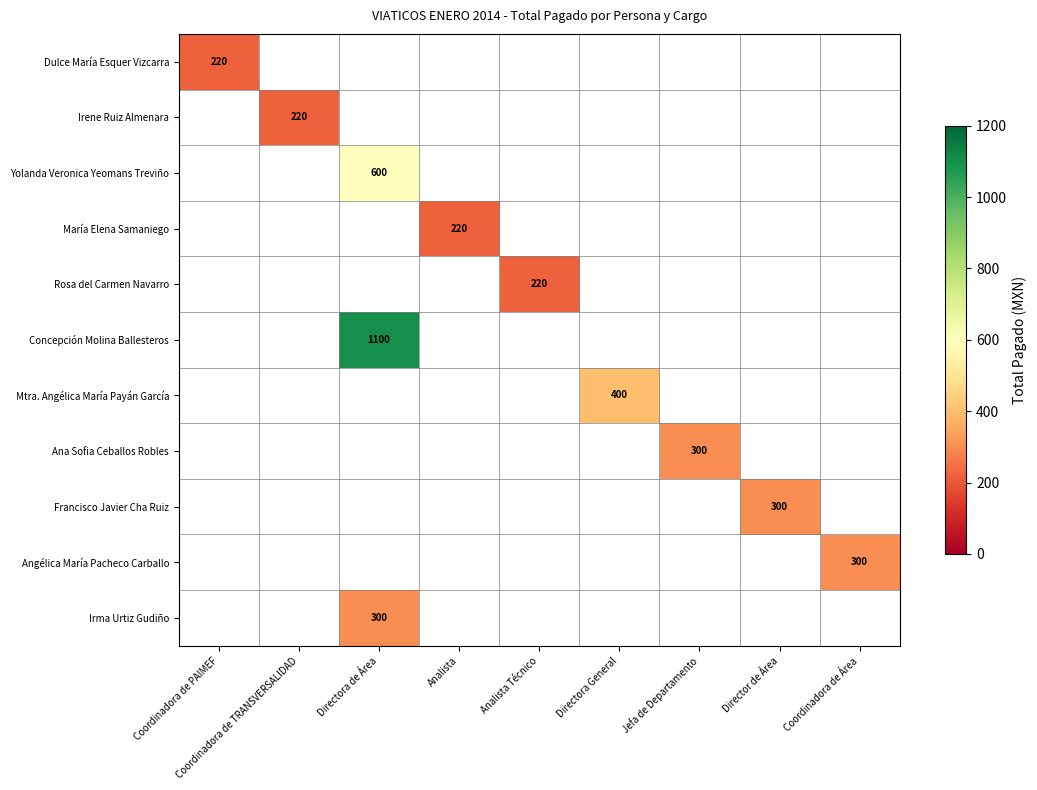

The value of Dulce María Esquer Vizcarra at Coordinadora de PAIMEF is 220. True or false?

True